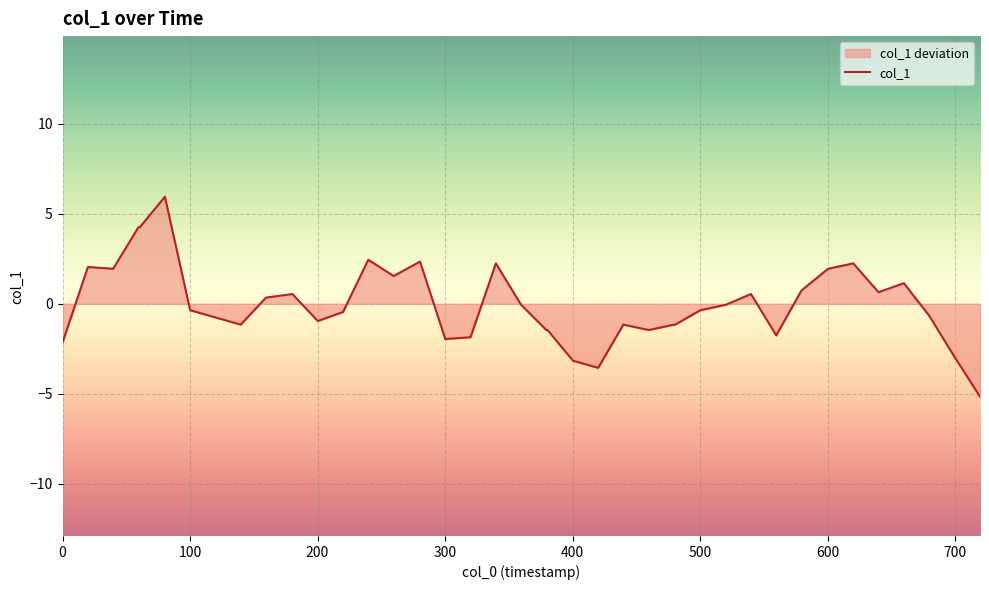

How many lines are shown in the chart?

1